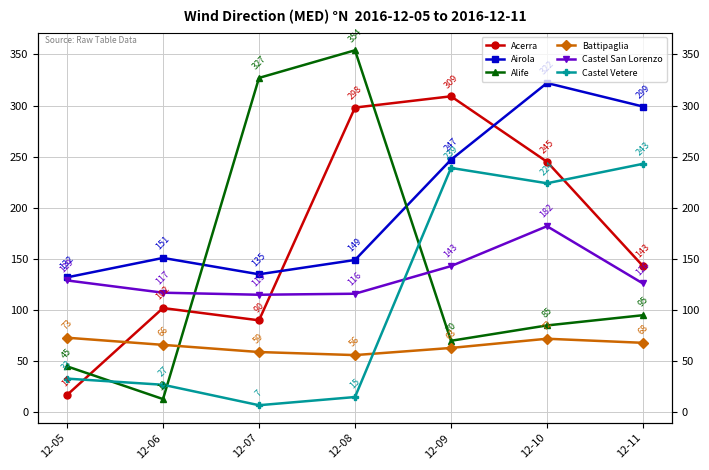

At how many categories does at least one series exceed 116?

7